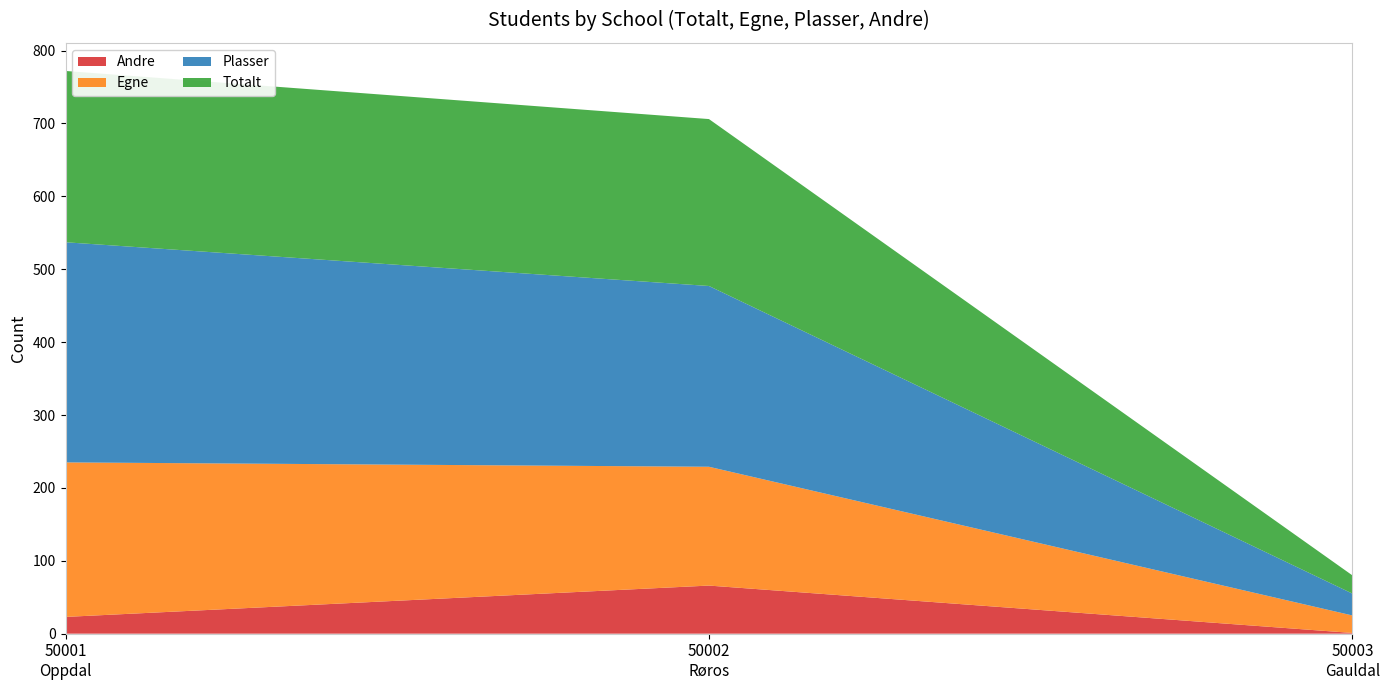

Reading left to right, transcribe all the data shown in this chart.

Andre: 23	66	1
Egne: 212	163	24
Plasser: 302	248	30
Totalt: 235	229	25